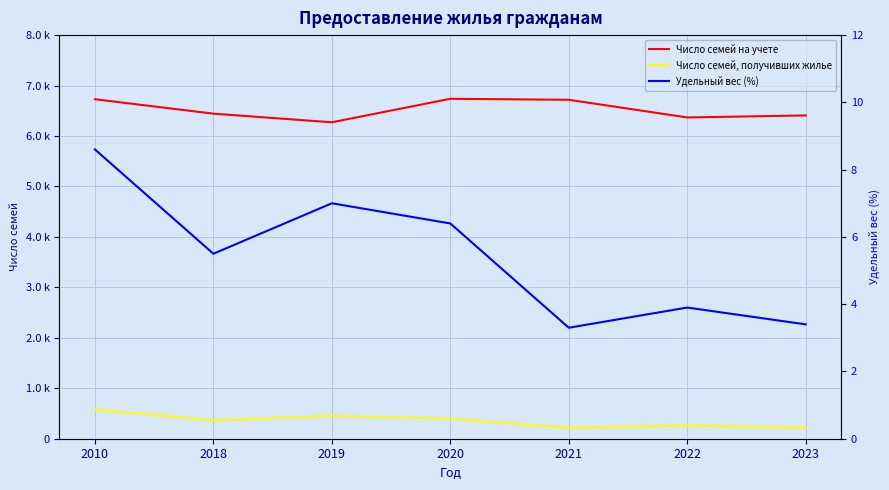

What are all the series names shown in the legend?

Число семей на учете, Число семей, получивших жилье, Удельный вес (%)